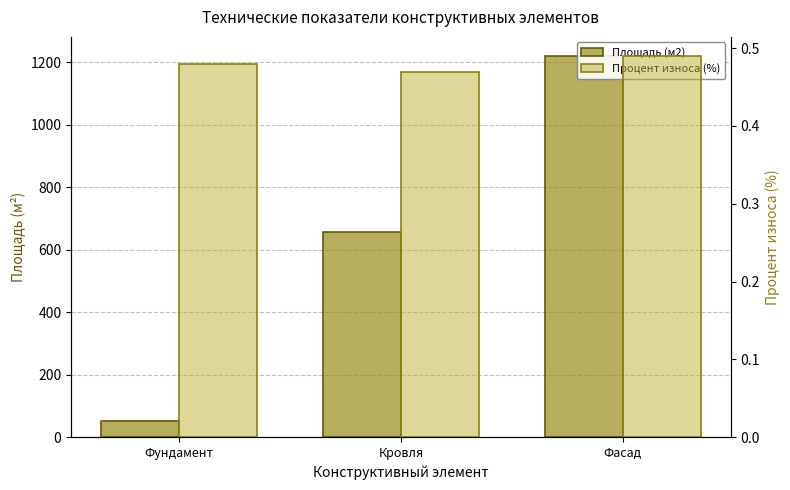

At which category is the sum across all series the highest?

Фасад